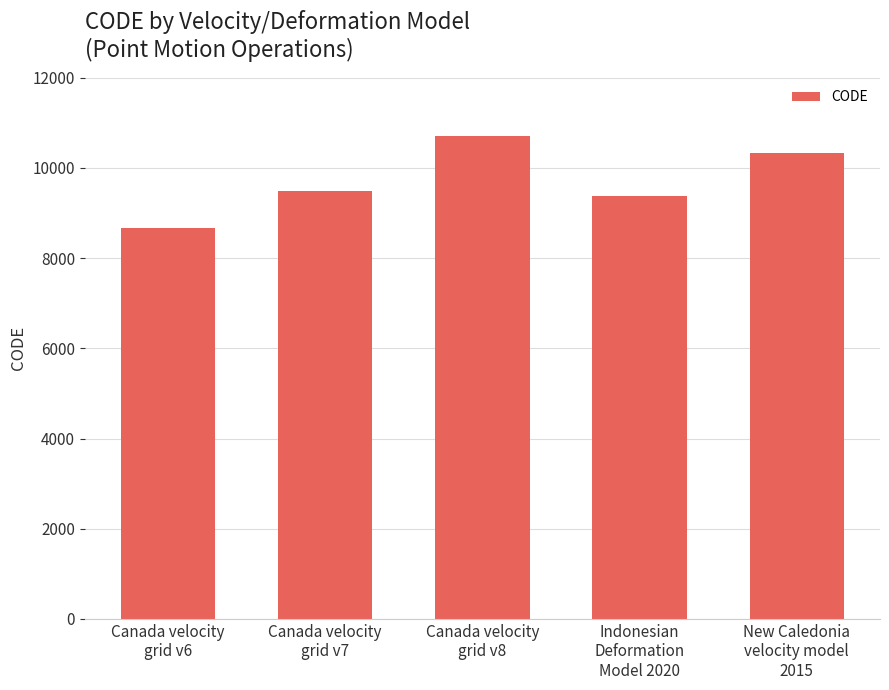

Reading left to right, extract all data points from this chart.

Canada velocity
grid v6=8676	Canada velocity
grid v7=9483	Canada velocity
grid v8=10707	Indonesian
Deformation
Model 2020=9375	New Caledonia
velocity model
2015=10323